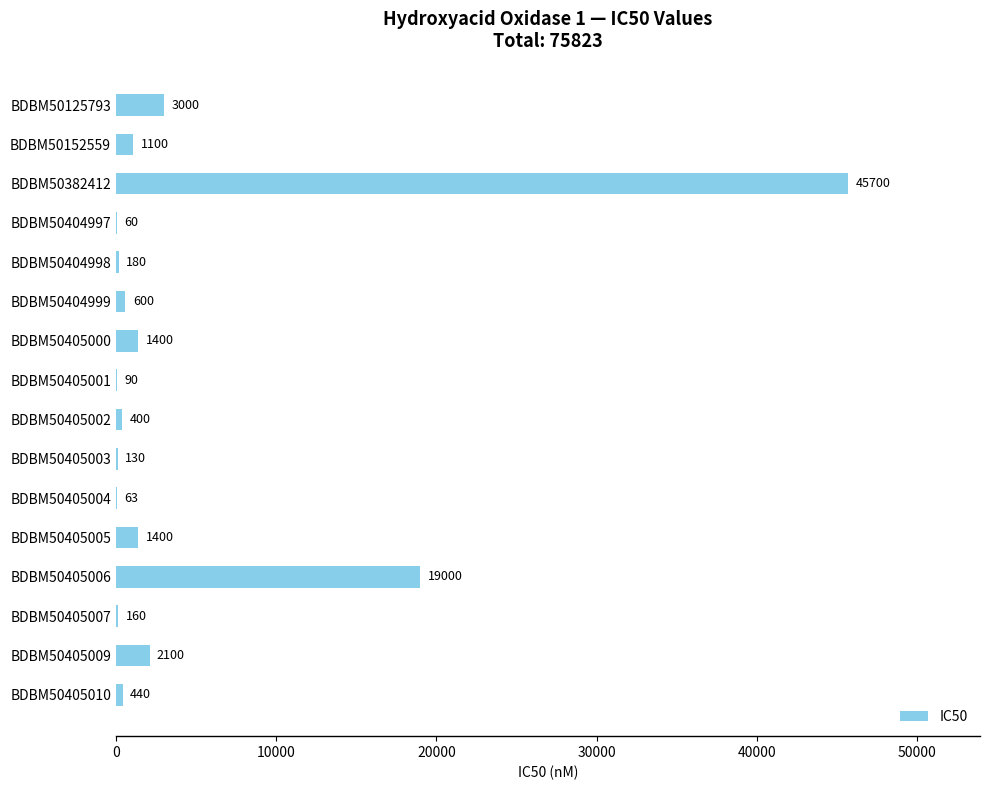

Which label corresponds to the largest value in the chart?

BDBM50382412